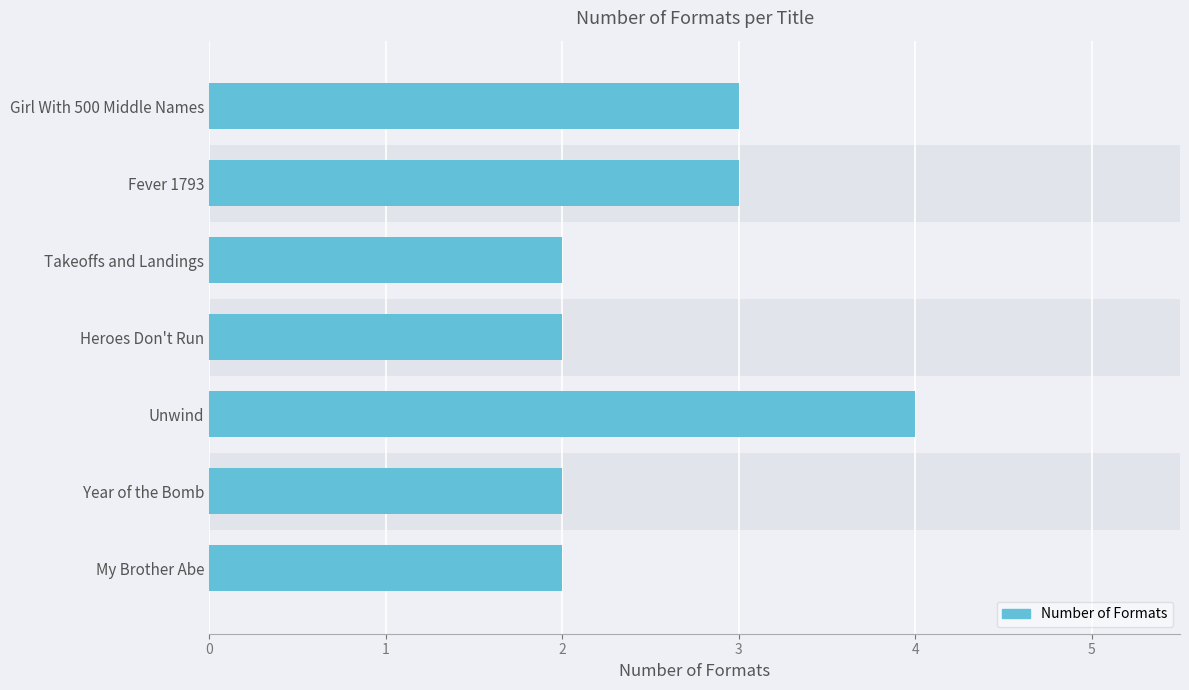

Are the bars grouped side by side (vs. stacked)?

No